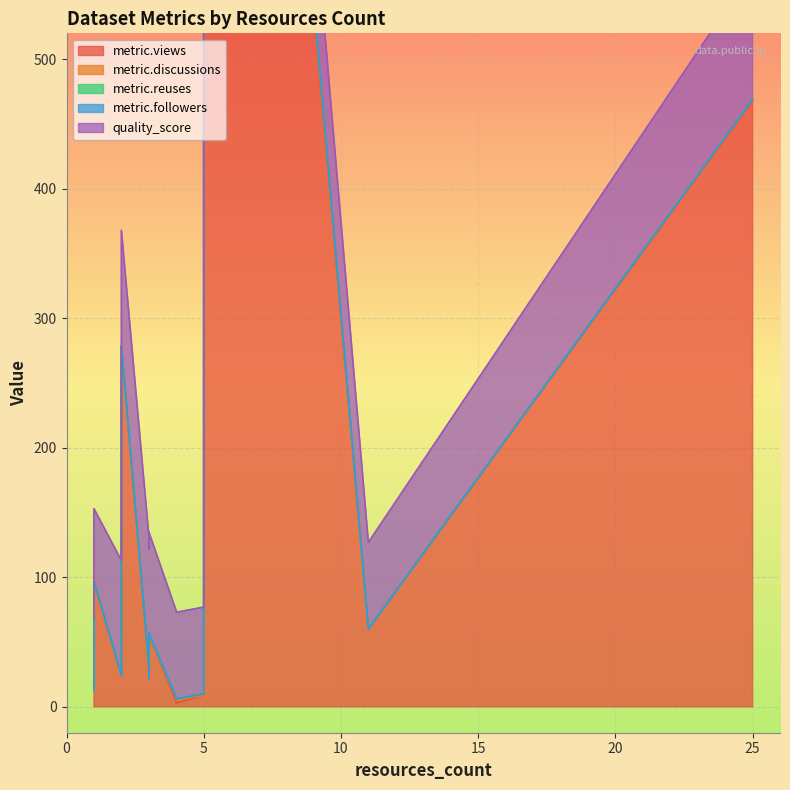

How many lines are shown in the chart?

5